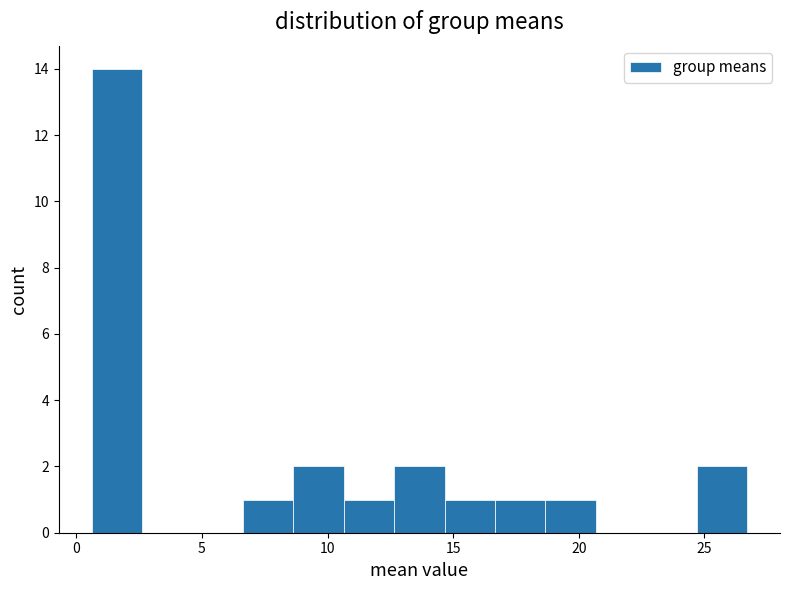

What is the height of the bar covering 14.5 to 16.5 on the x-axis? Neither the bar edges nor the heights are printed on the chart, so give them approximately, as read against the axes.

1